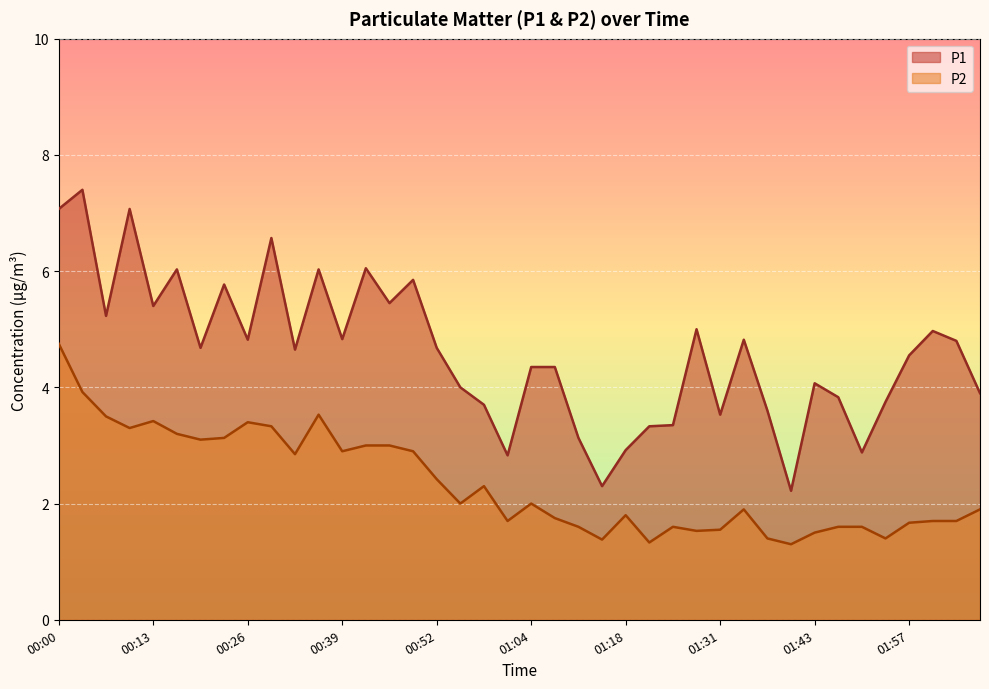

At which label does P1 first exceed 4?

00:00